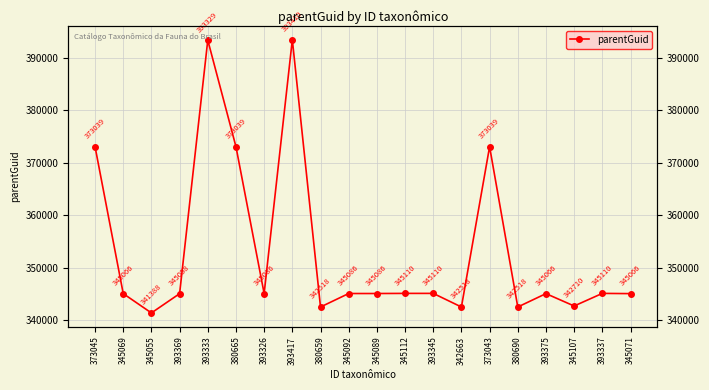

What is the ratio of the value at 380690 to the value at 345112?

1.0